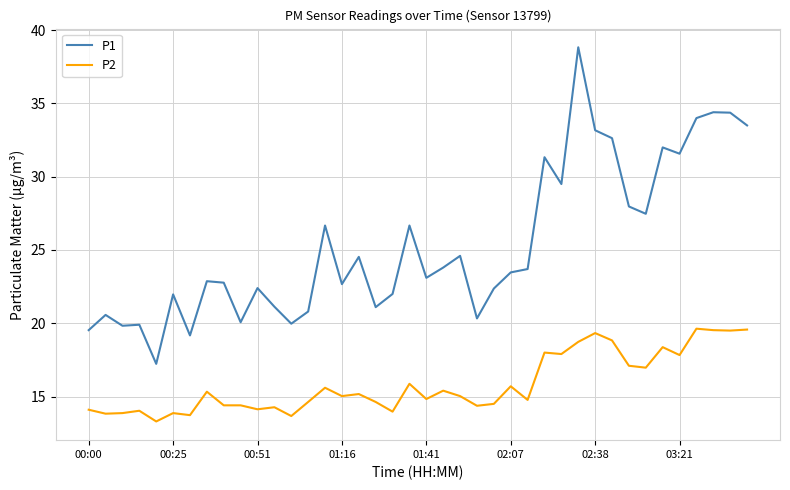

List the series in order of their peak value, lowest first.

P2, P1